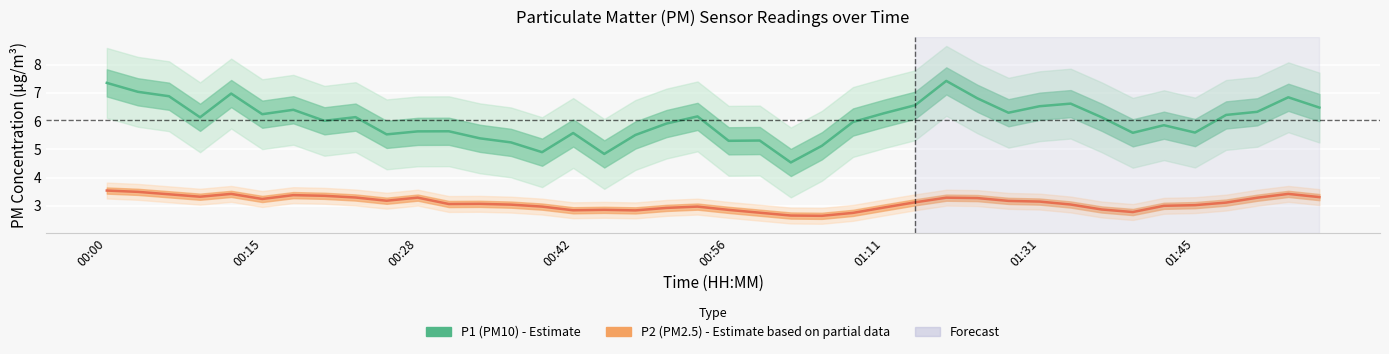

List the series in order of their peak value, lowest first.

P2 (PM2.5), P1 (PM10)